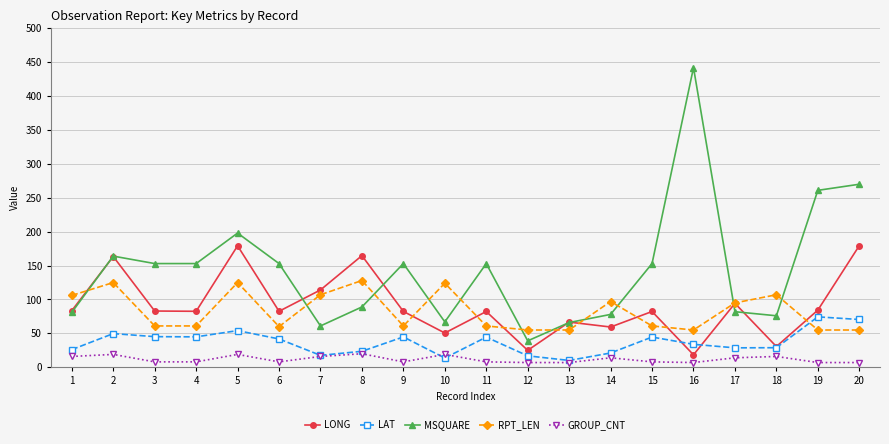

Rank the series by their maximum value, from highest to lowest.

MSQUARE, LONG, RPT_LEN, LAT, GROUP_CNT